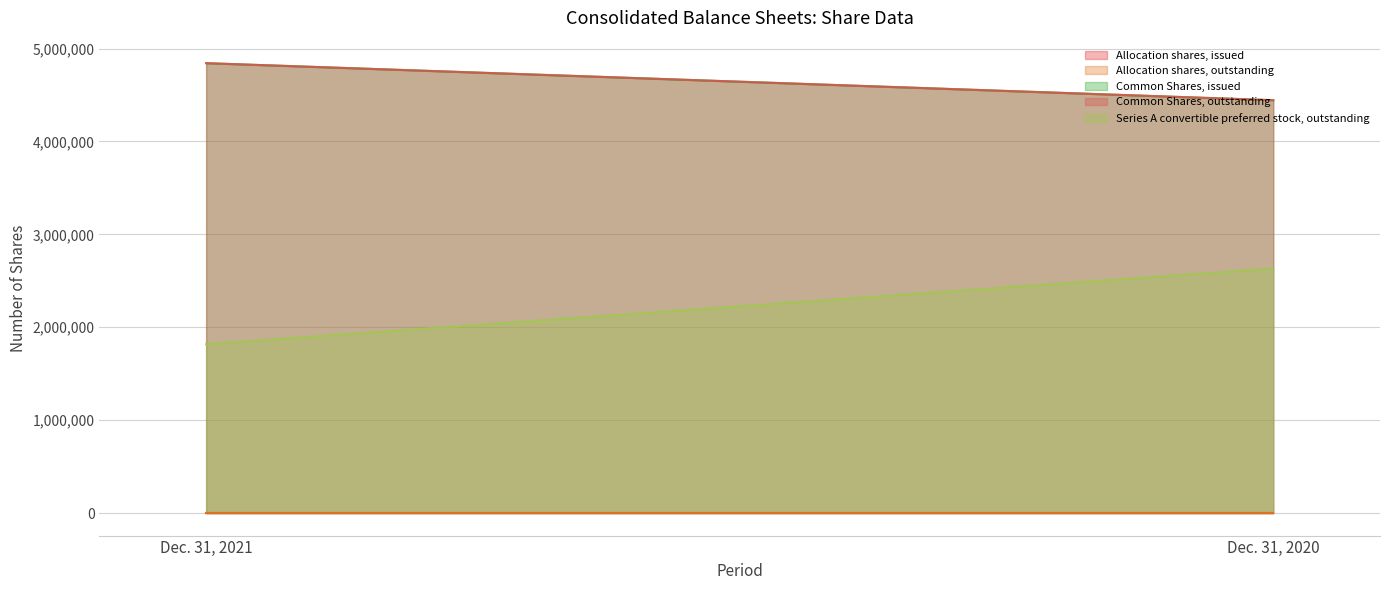

How many series are shown in this chart?

5